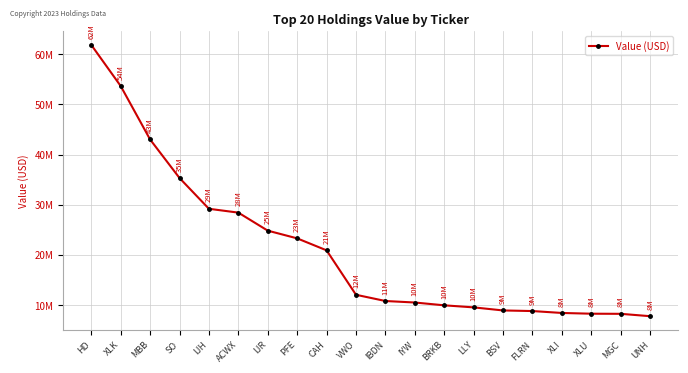

The chart shows a value of 53671000 at XLK. True or false?

True